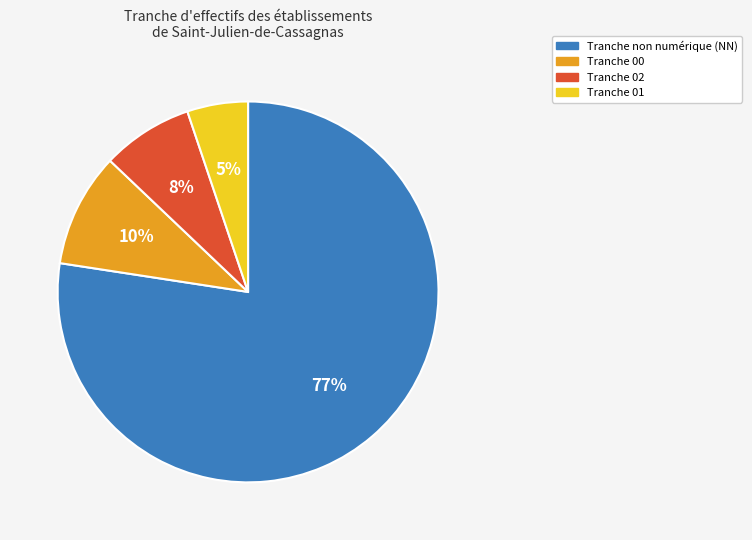

How many slices are in this pie chart?

4